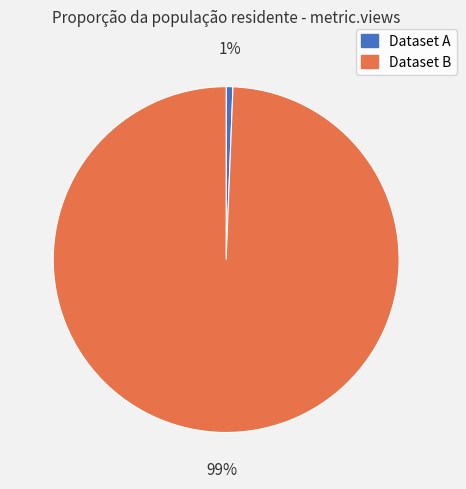

Count the number of slices in the pie.

2